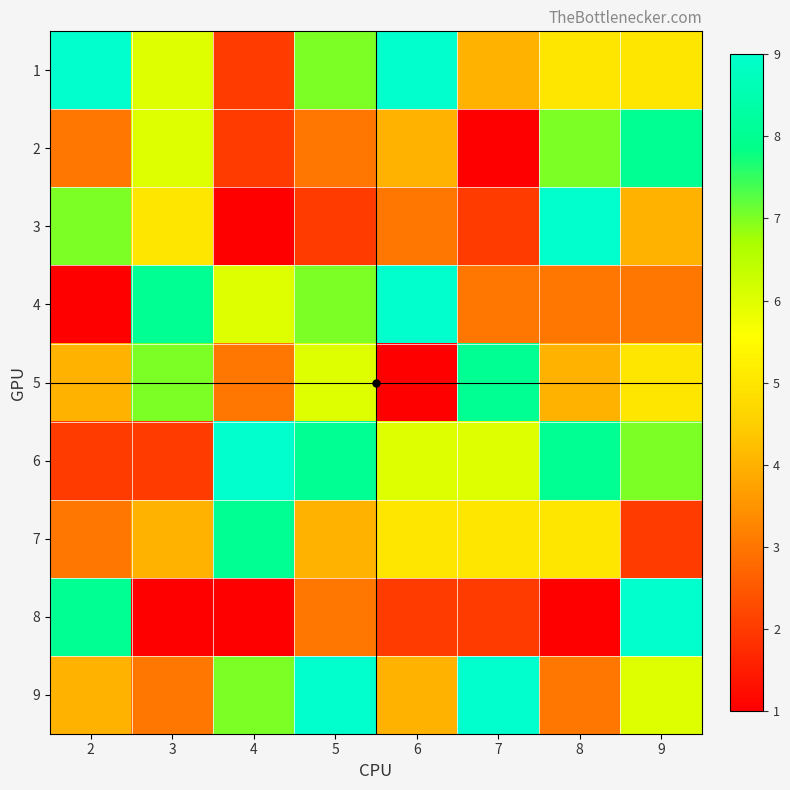

List the labels in order of 8 value, smallest first.

3, 4, 8, 6, 7, 5, 2, 9